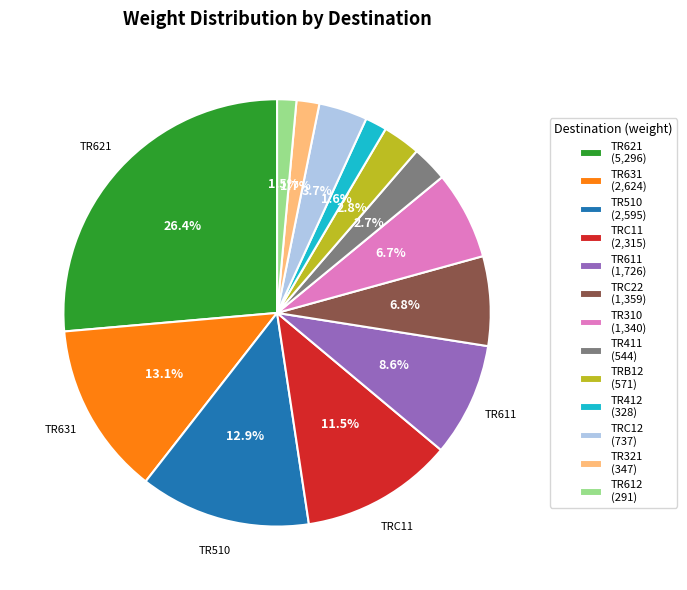

Is there a majority slice in this chart?

No